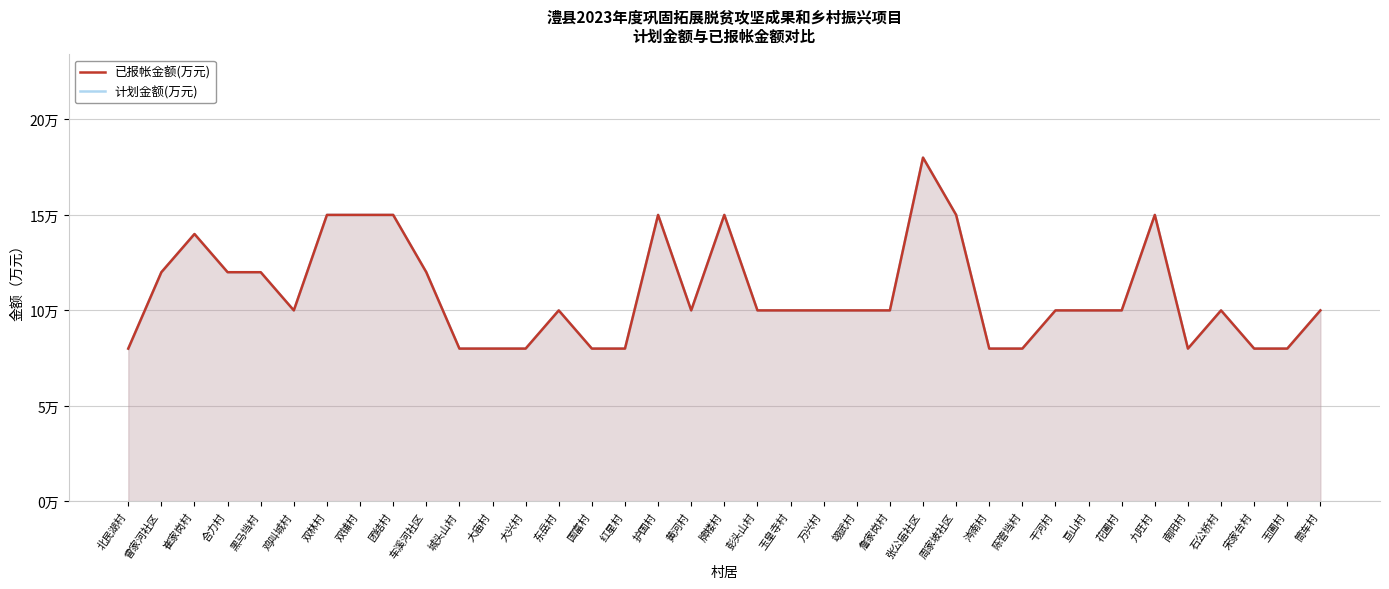

What is the difference between the 已报帐金额(万元) values at 城头山村 and 亘山村?

2